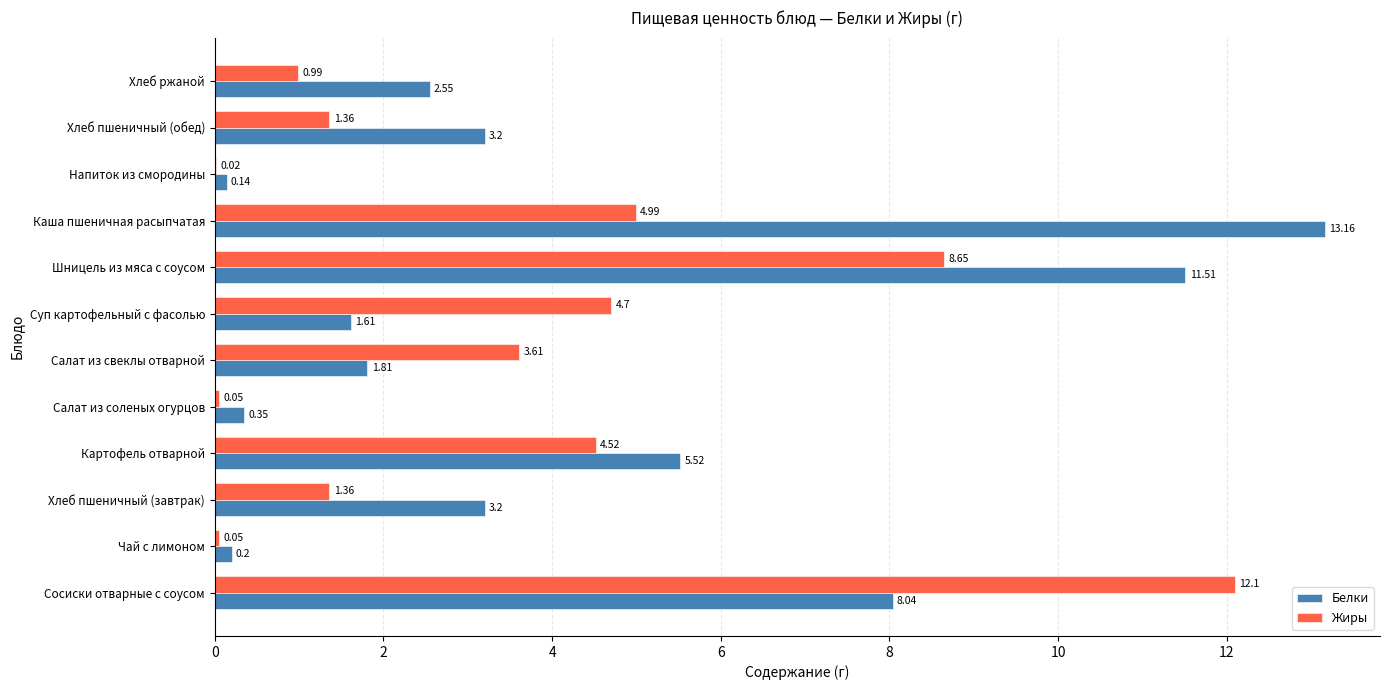

How many series are shown in this chart?

2